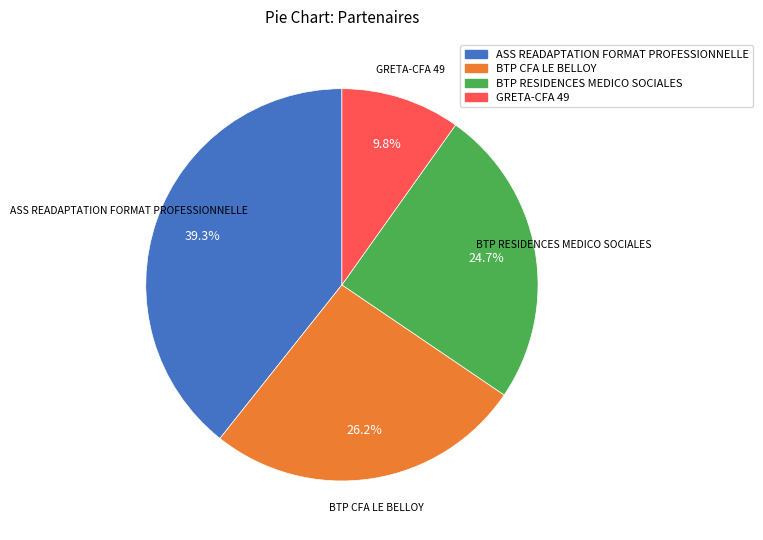

To the nearest percent, what percentage of the pie is BTP CFA LE BELLOY?

26%